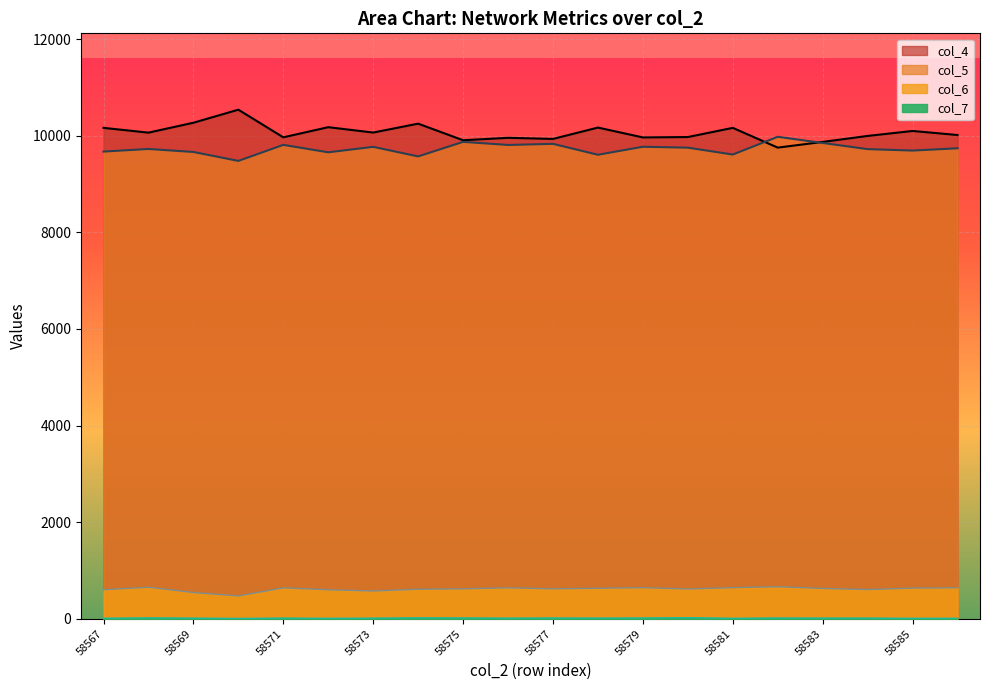

True or false: col_4 and col_6 intersect in this chart.

False